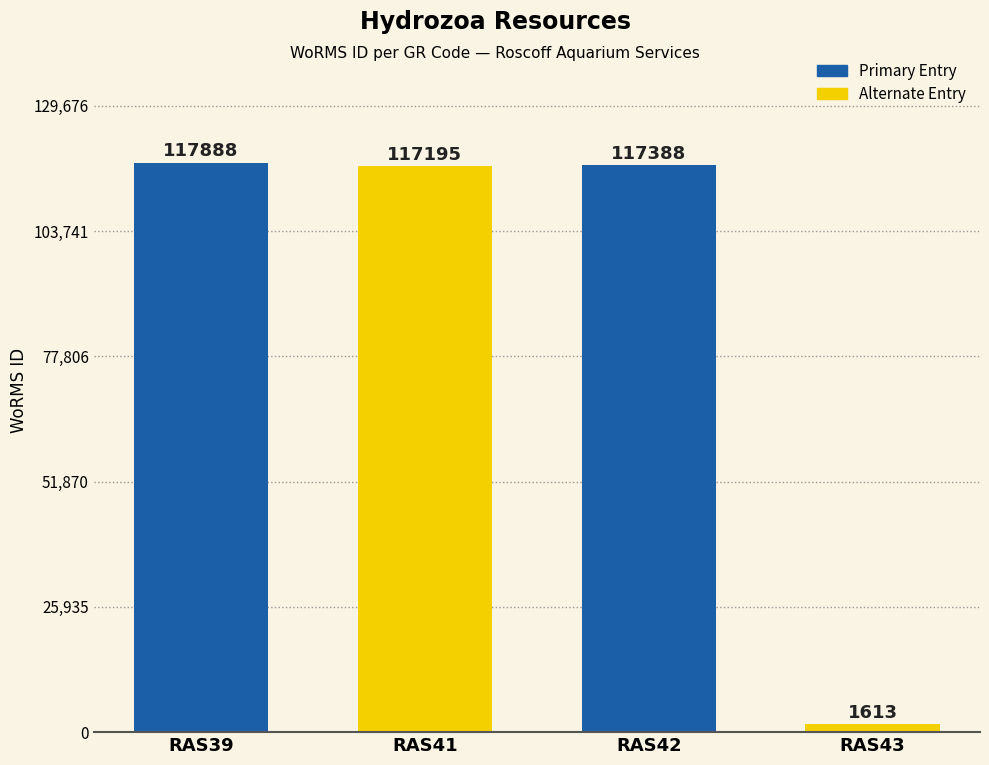

Rank the categories by value from highest to lowest.

RAS39, RAS42, RAS41, RAS43